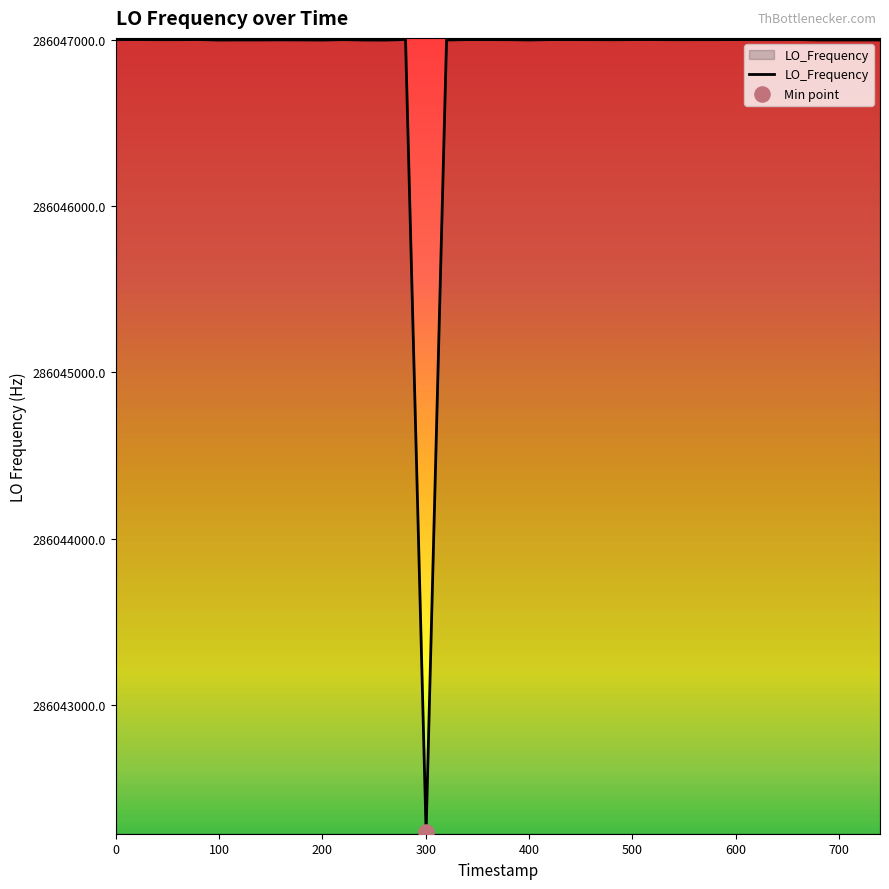

What is the smallest value displayed?

286042236.9